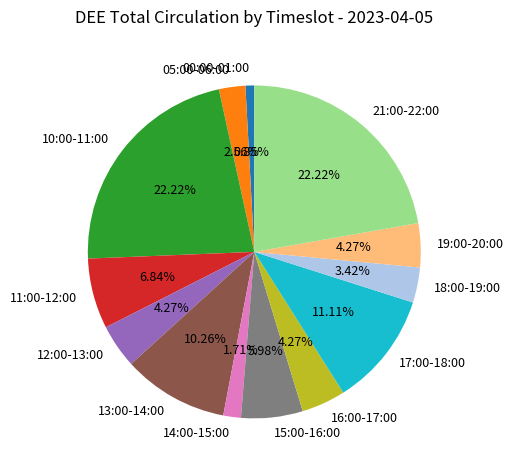

What is the ratio of the value at 21:00-22:00 to the value at 15:00-16:00?

3.7